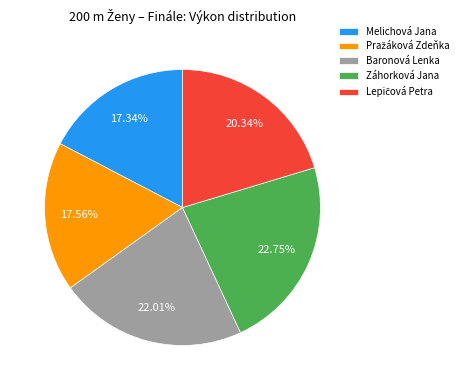

What is the largest slice in the pie chart?

Záhorková Jana